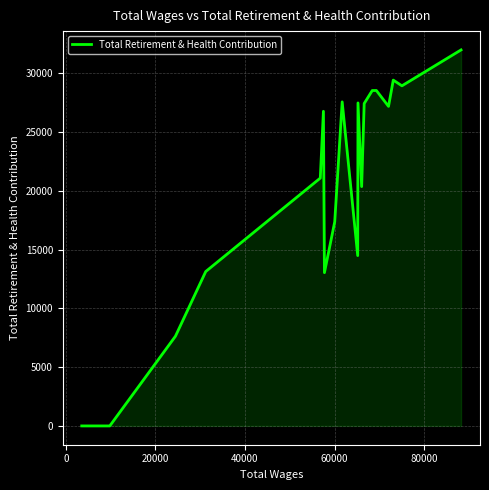

What is the greatest value displayed?

32006